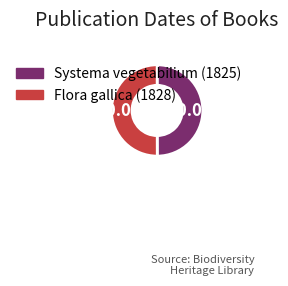

How many slices are in this pie chart?

2